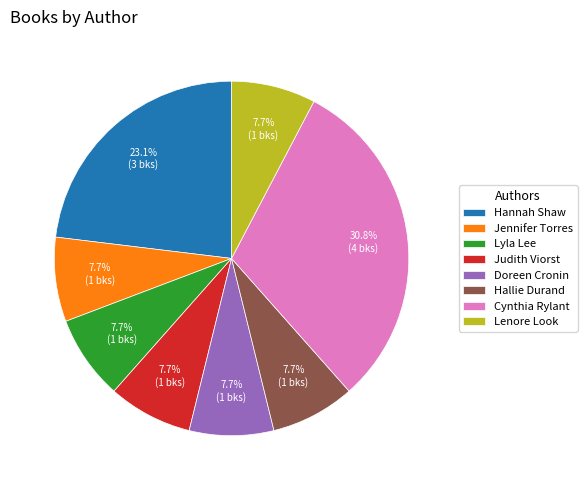

Count the number of slices in the pie.

8